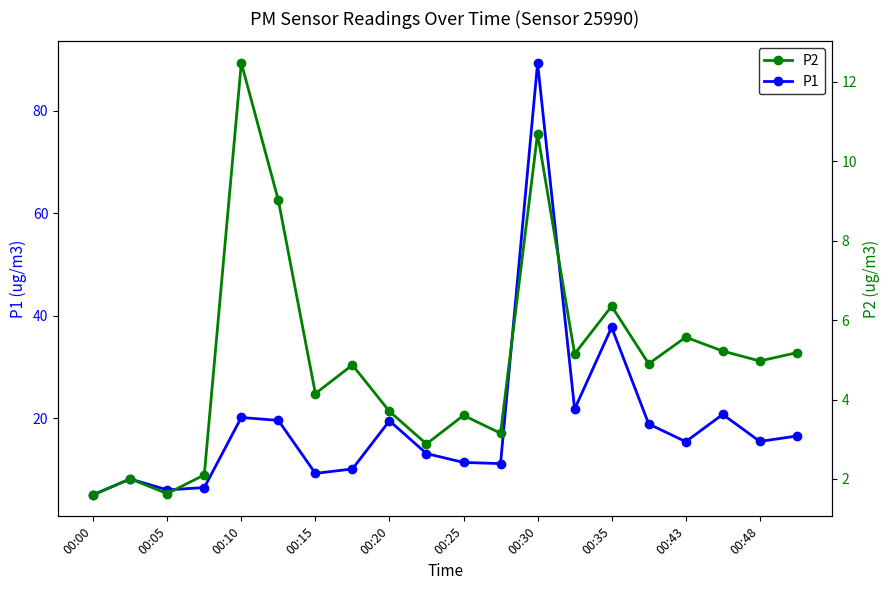

What is the sum of all P2 values?

99.2